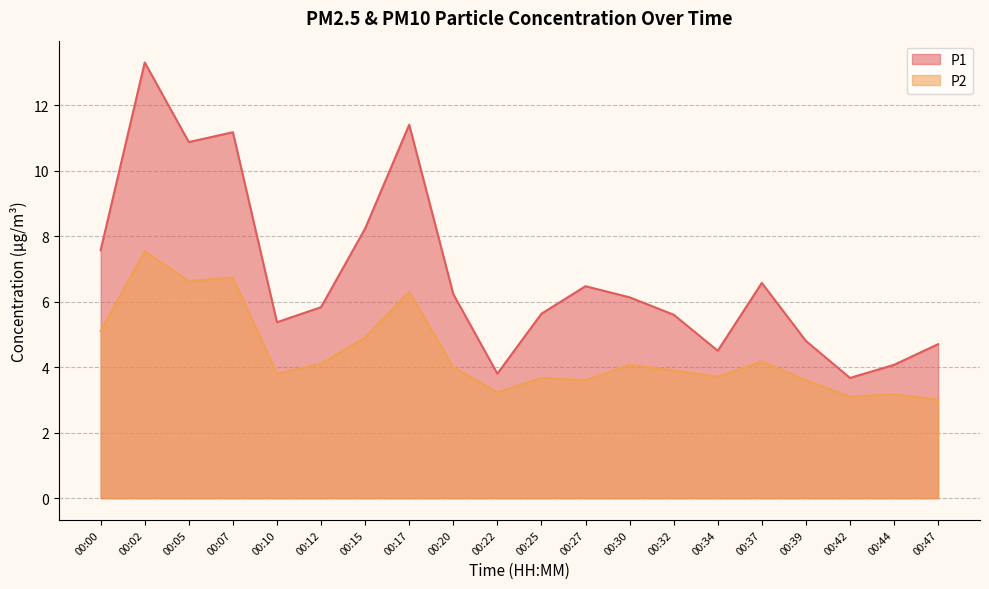

True or false: P2 has more than 0 points higher than both neighbors.

True